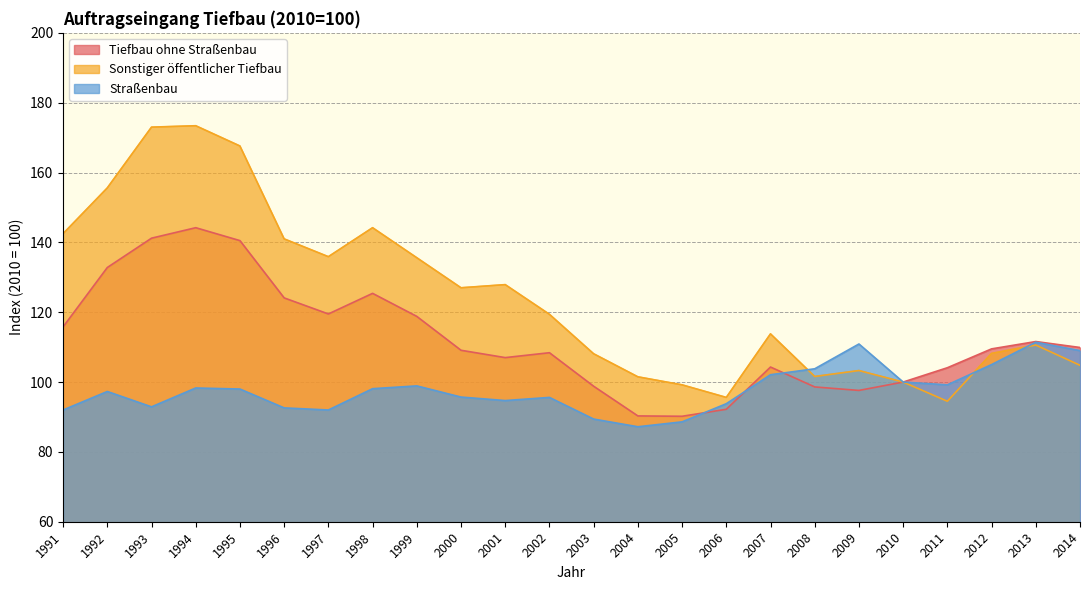

What are all the series names shown in the legend?

Tiefbau ohne Straßenbau, Sonstiger öffentlicher Tiefbau, Straßenbau